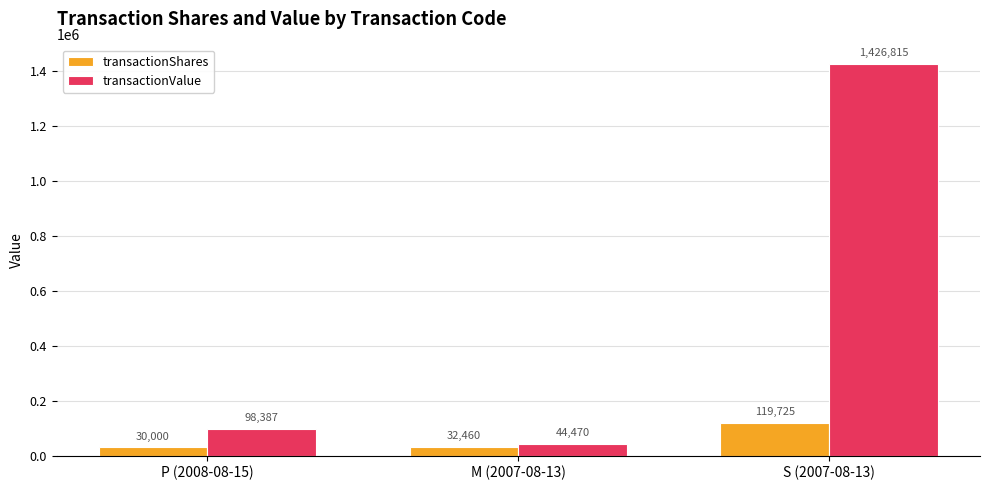

At M (2007-08-13), list the series in order from smallest to largest.

transactionShares, transactionValue